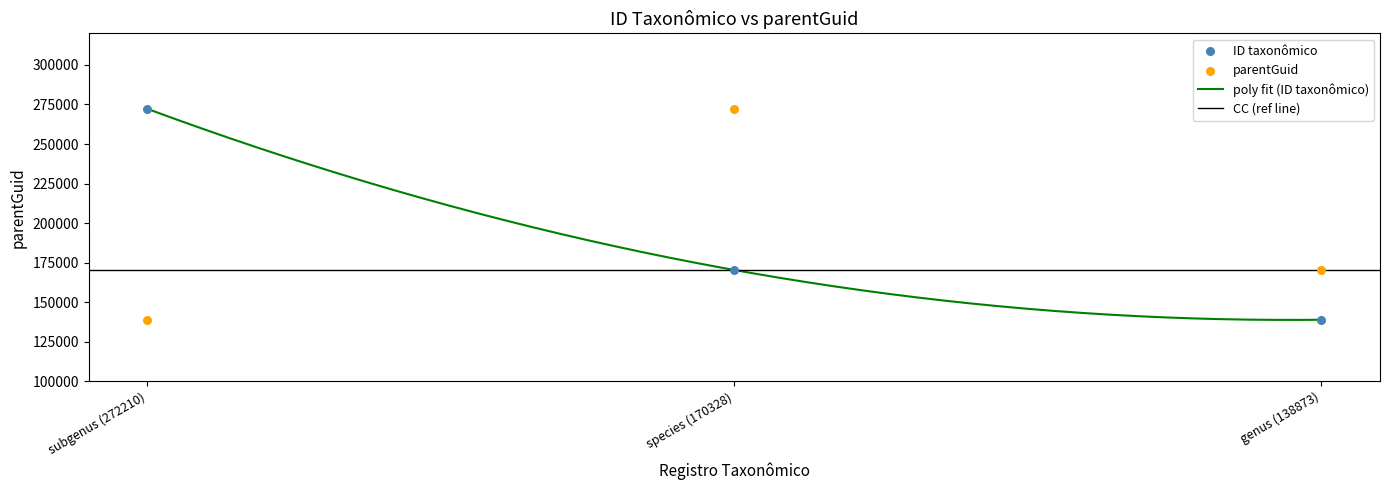

Is the value of ID taxonômico at genus (138873) greater than the value of parentGuid at subgenus (272210)?

No